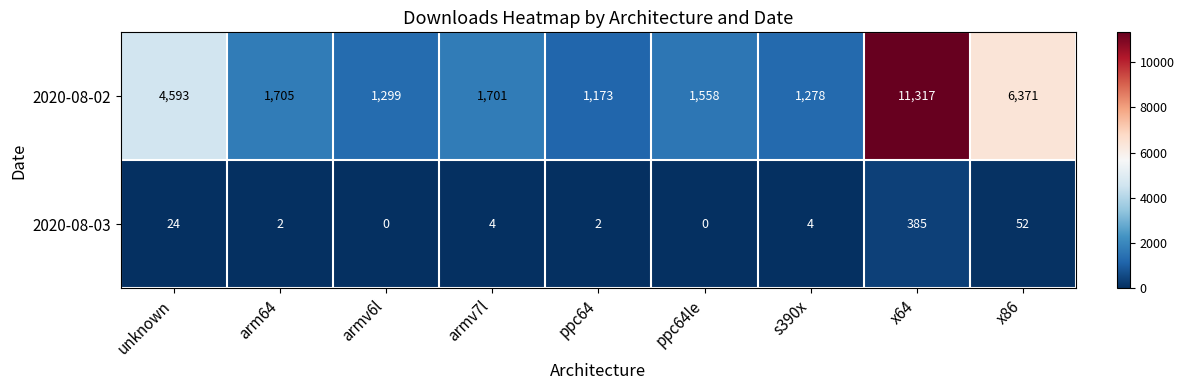

Which series changed the most between arm64 and s390x?

2020-08-02